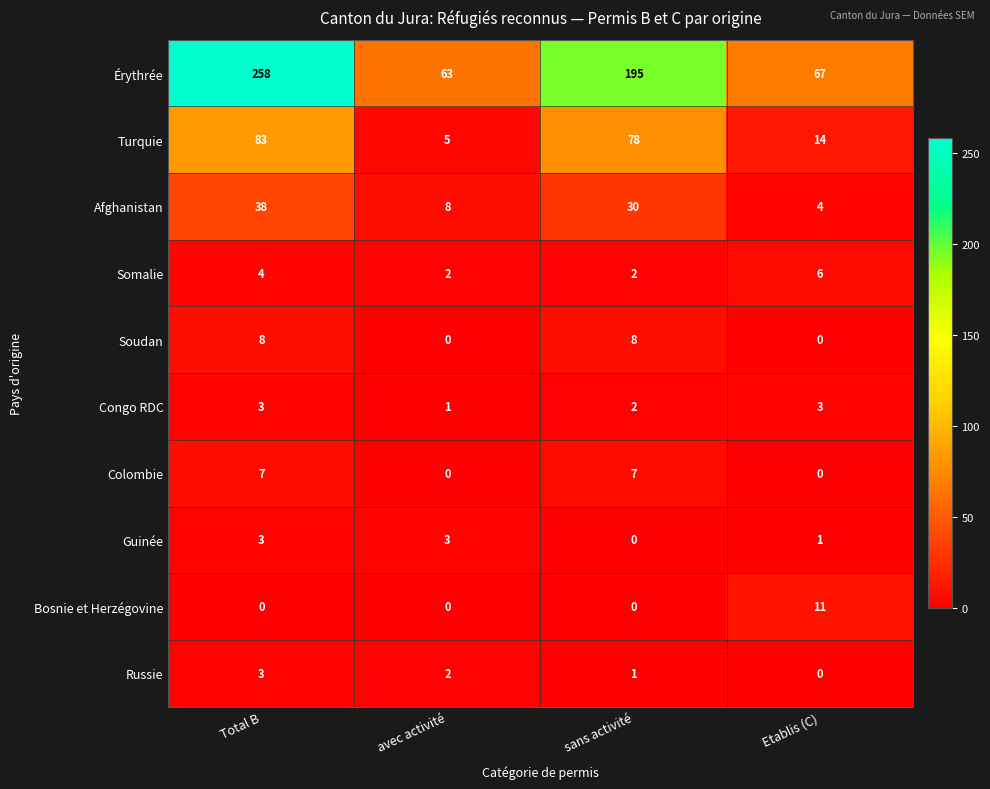

What is the difference between the highest and lowest values at Etablis (C)?

67